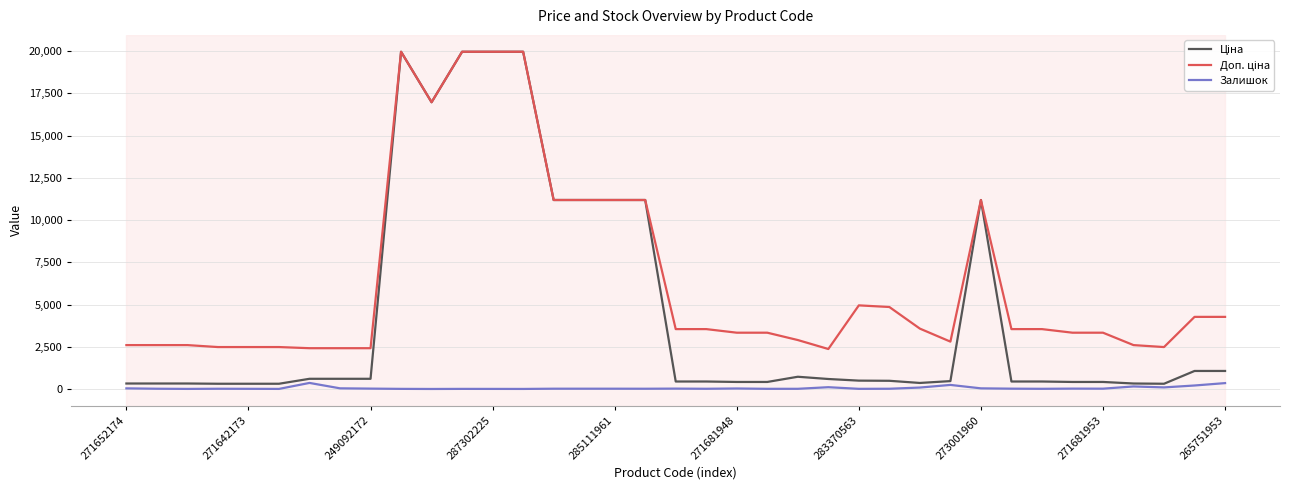

What is the difference between the maximum and minimum values in the Доп. ціна series?

17597.6